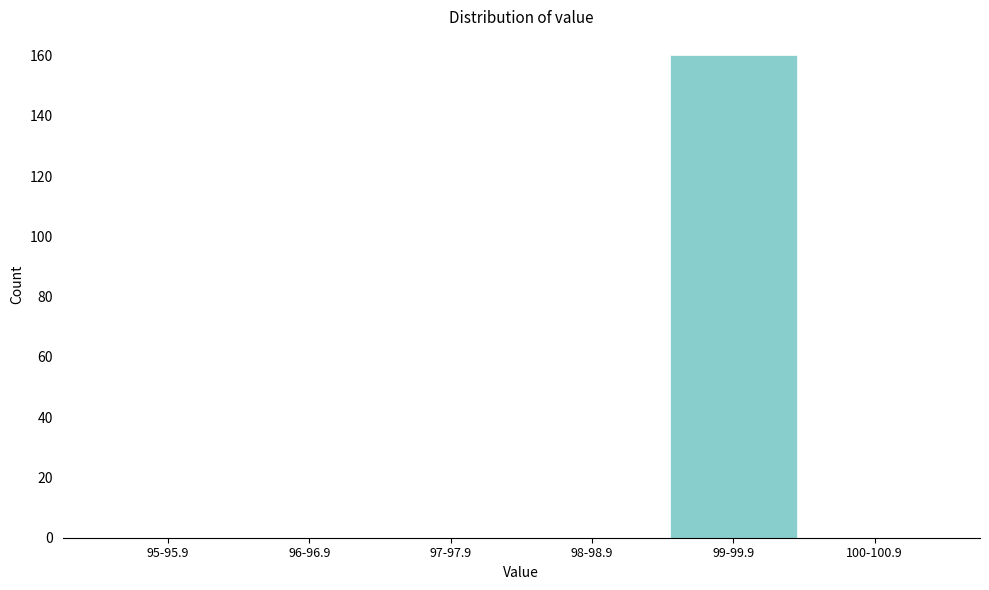

Reading left to right, list all the values displayed in this chart.

95-95.9=0	96-96.9=0	97-97.9=0	98-98.9=0	99-99.9=160	100-100.9=0